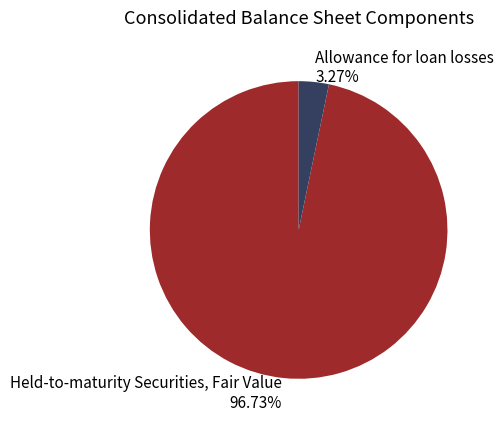

To the nearest percent, what is the combined percentage of Allowance for loan losses and Held-to-maturity Securities, Fair Value?

100%